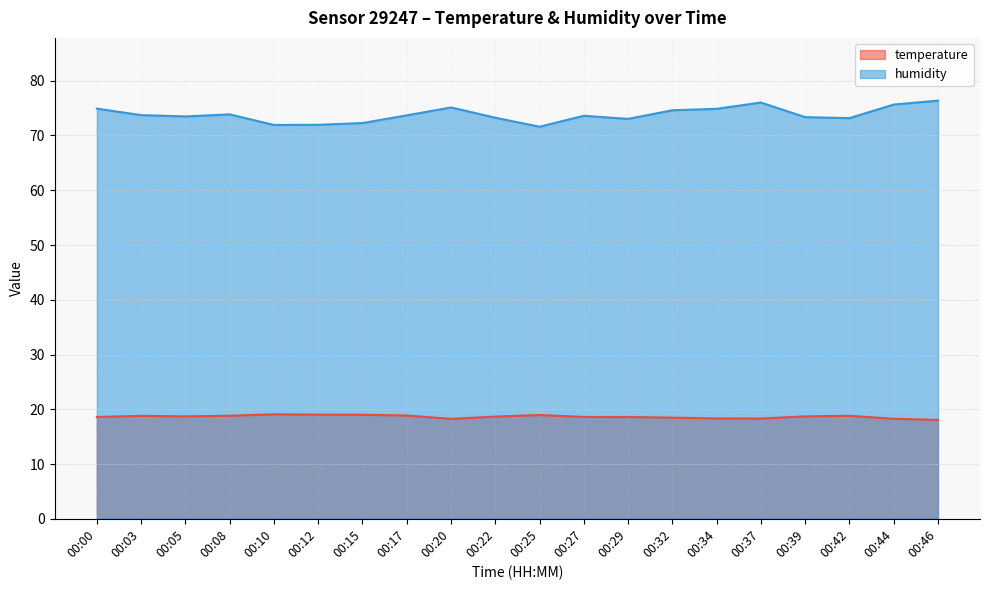

The value of humidity at 00:15 is 109.3. True or false?

False